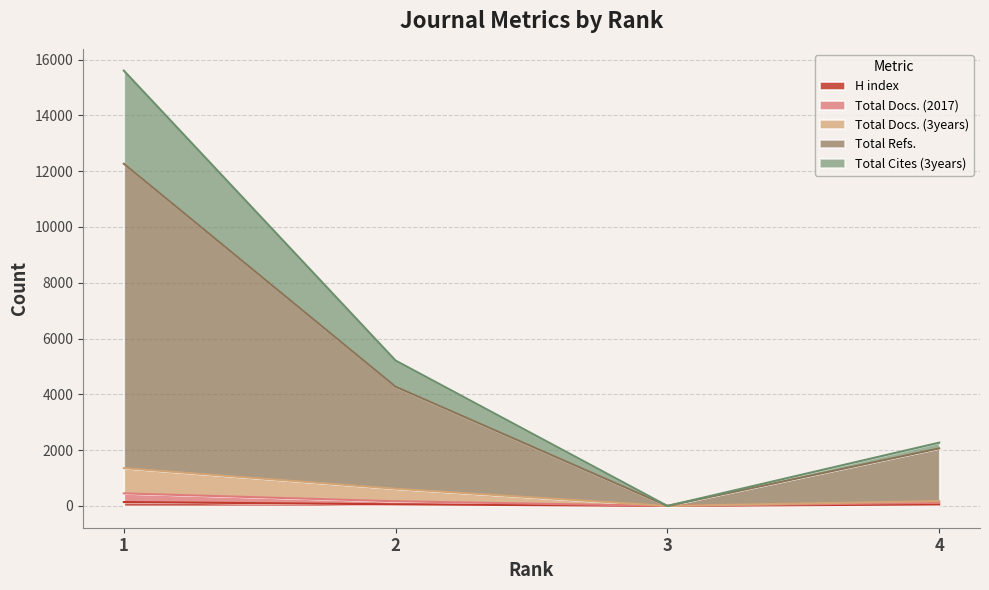

What are all the series names shown in the legend?

H index, Total Docs. (2017), Total Docs. (3years), Total Refs., Total Cites (3years)